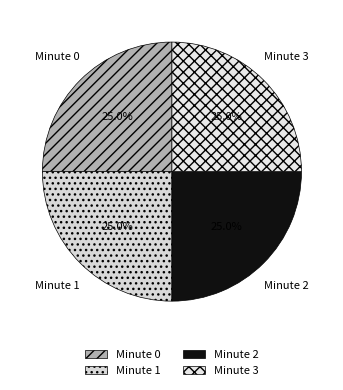

To the nearest percent, what is the average slice percentage?

25%